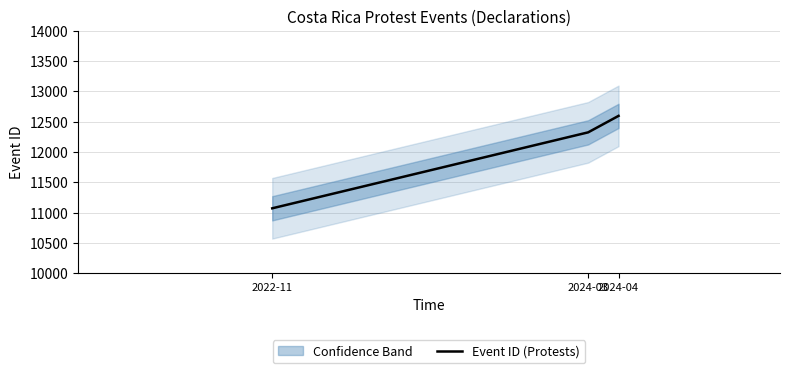

Between 2022-11 and 2024-04, which is larger?

2024-04